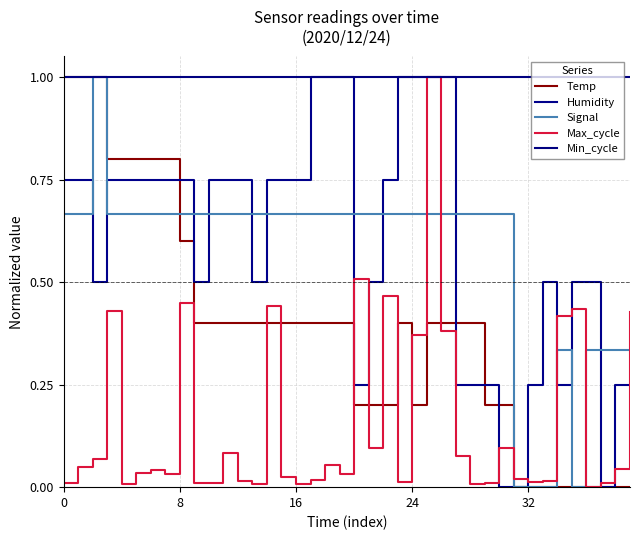

How many lines are shown in the chart?

5